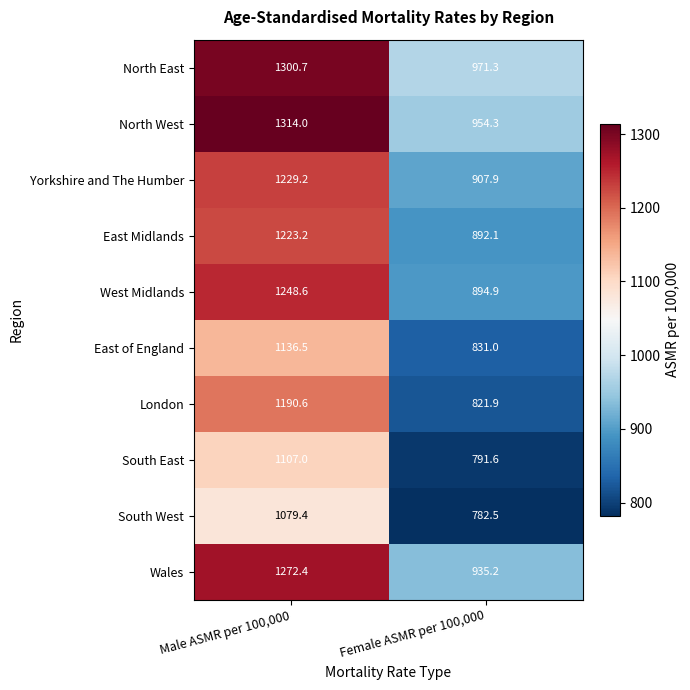

What is the difference between the highest and lowest values at Male ASMR per 100,000?

234.6